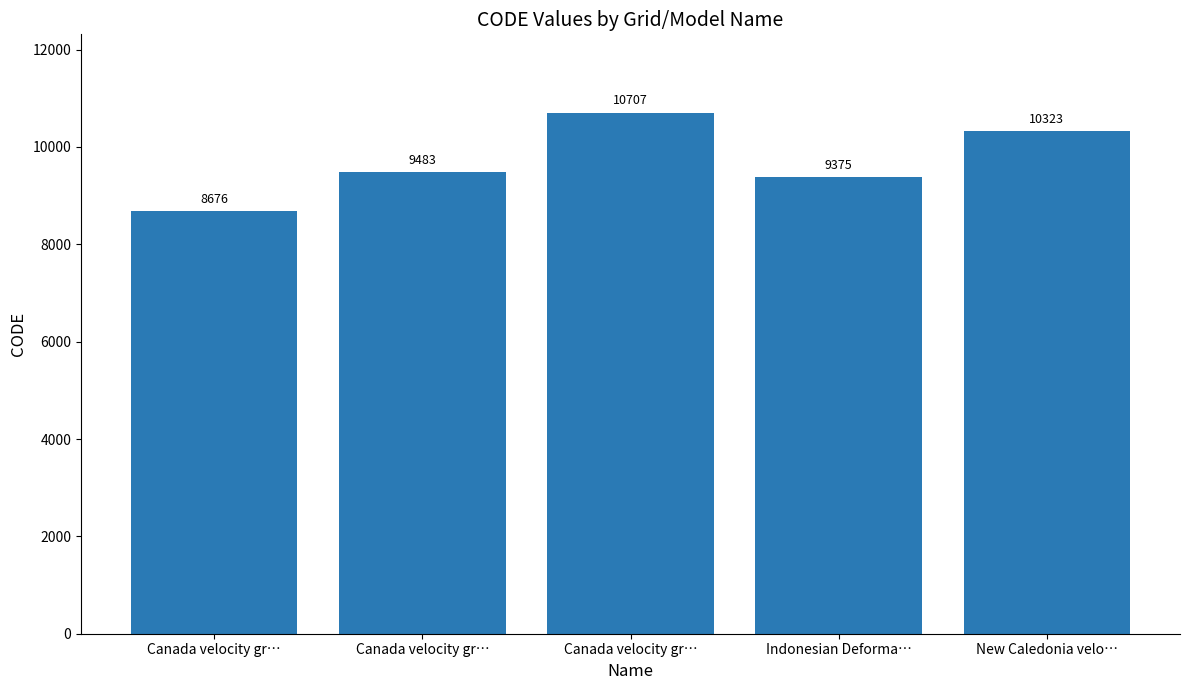

How many bars are there in total?

5